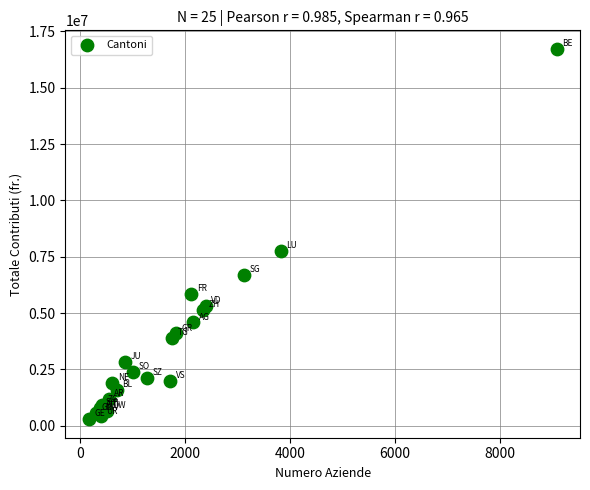

What Y value in the scatter plot is closest to 8510537?

7767456.9